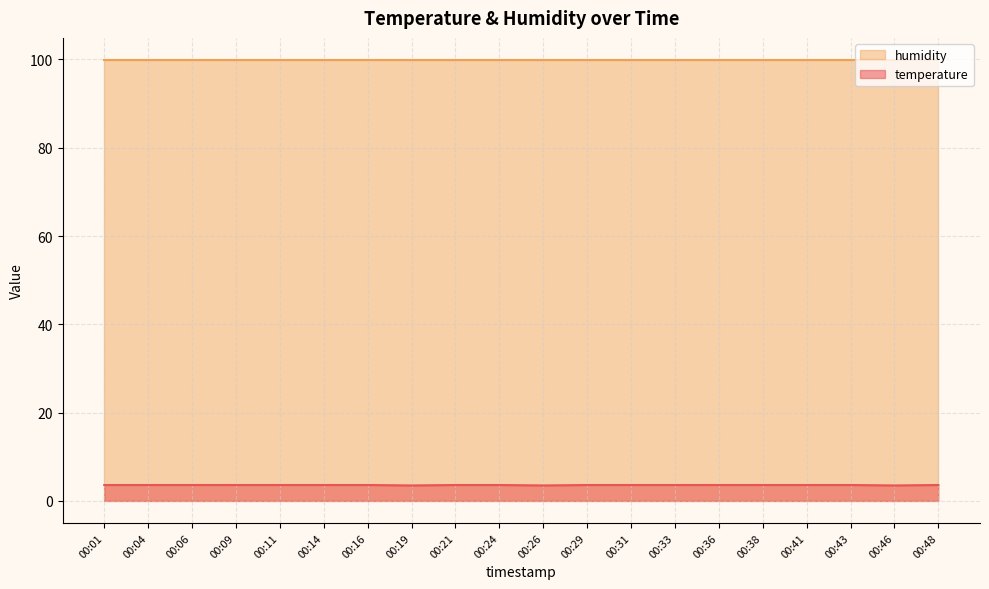

What is the minimum value shown in the chart?

3.5